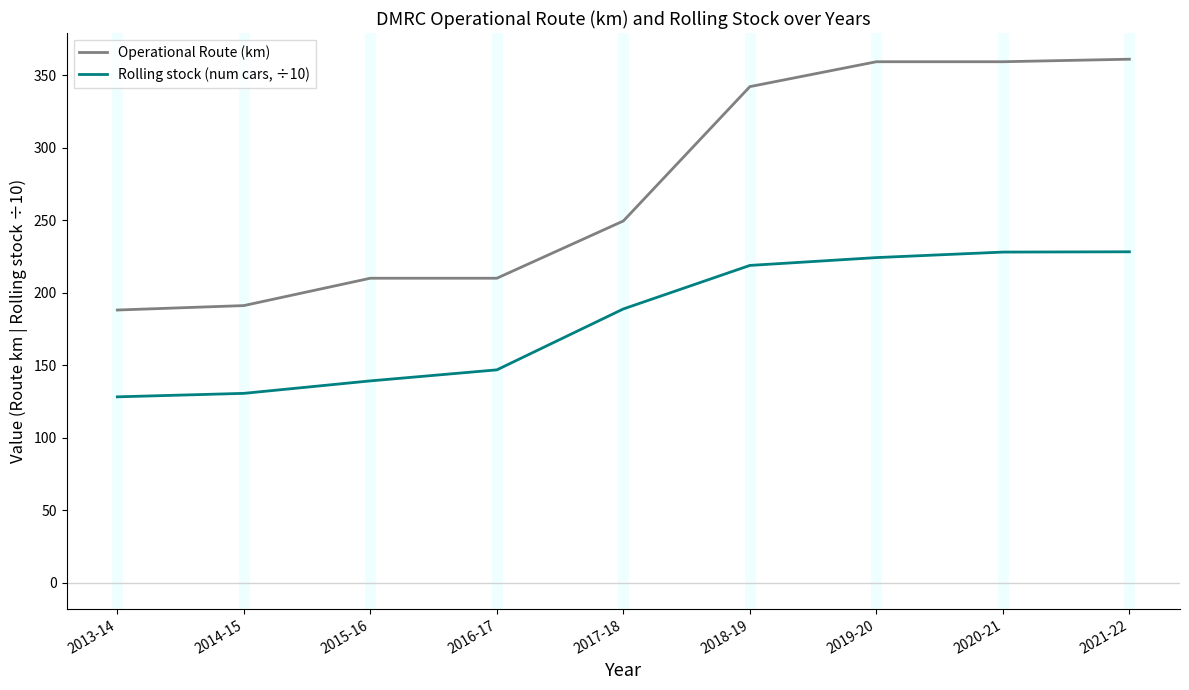

Which series has the largest range (max minus min)?

Operational Route (km)